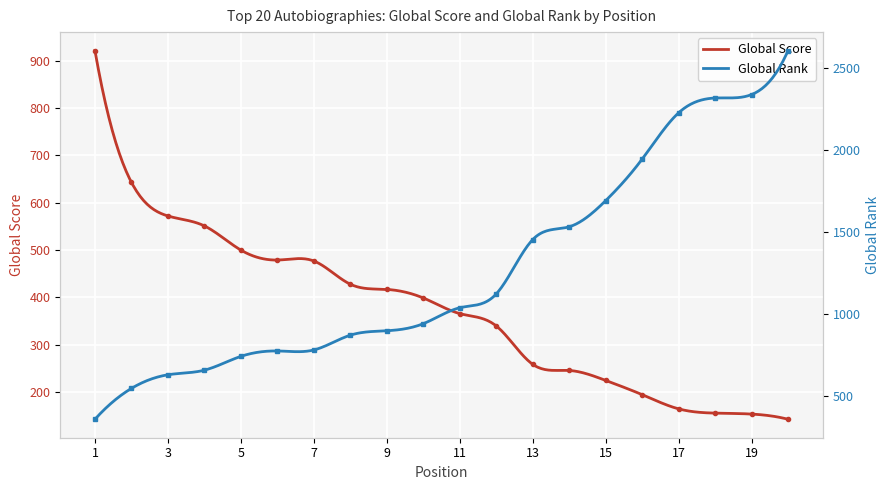

Which series has the widest spread of values?

Global Rank